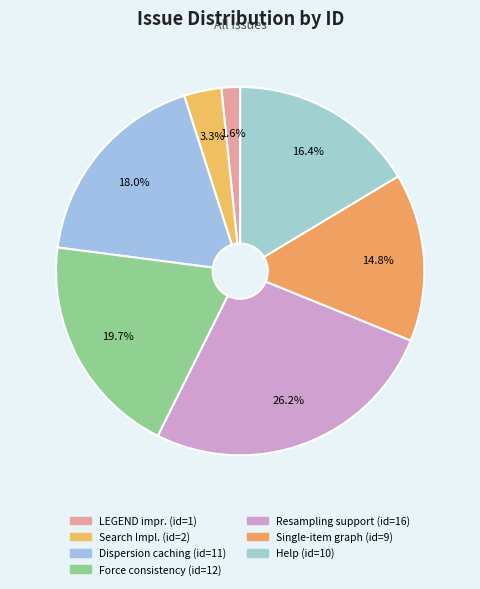

To the nearest percent, what is the average slice percentage?

14%